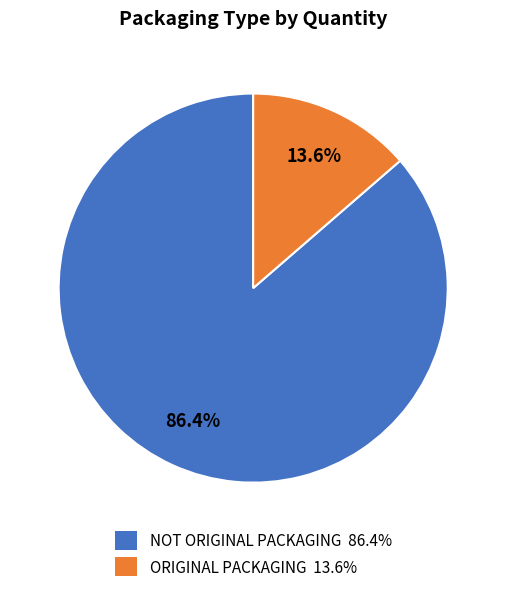

What is the total percentage of ORIGINAL PACKAGING and NOT ORIGINAL PACKAGING?

100.0%